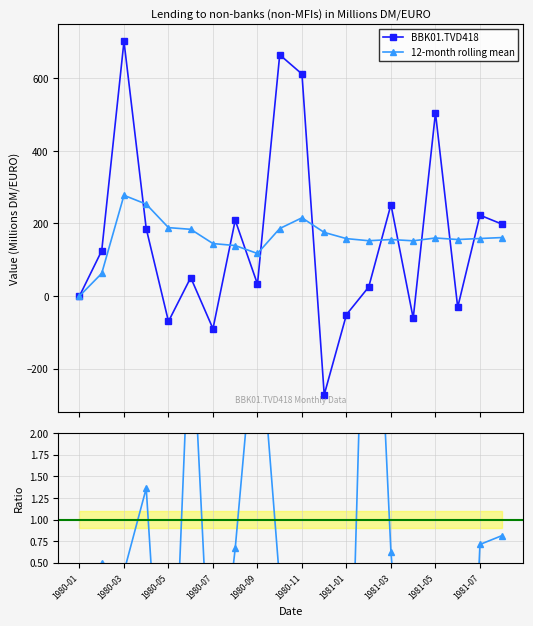

True or false: 12-month rolling mean and BBK01.TVD418 intersect in this chart.

True